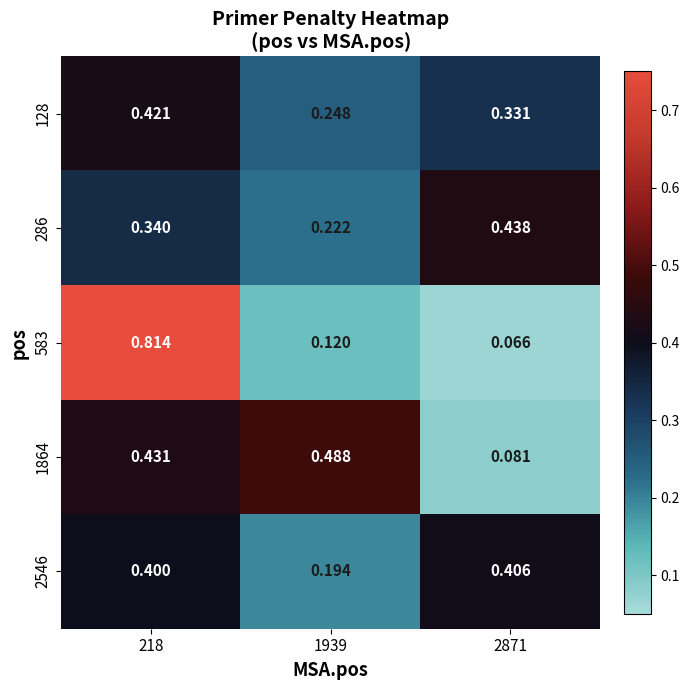

Is the value of 286 at 2871 greater than the value of 2546 at 1939?

Yes